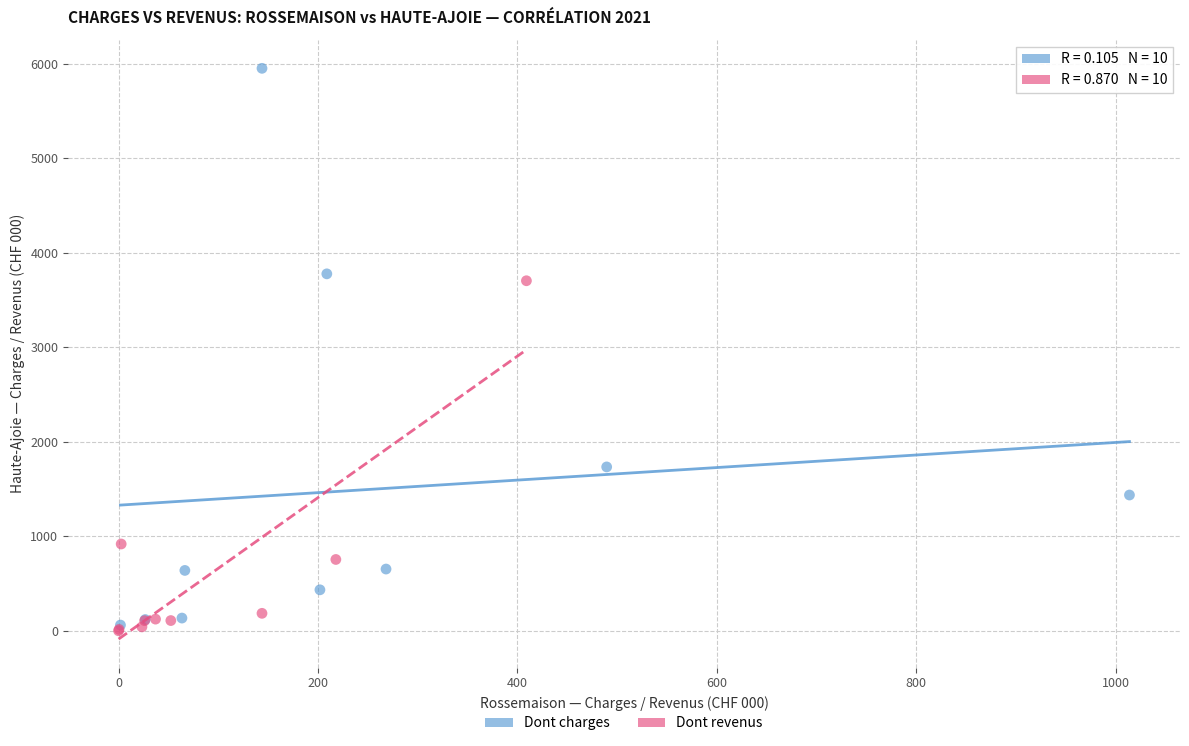

Which series has the widest spread of Y values?

Dont charges